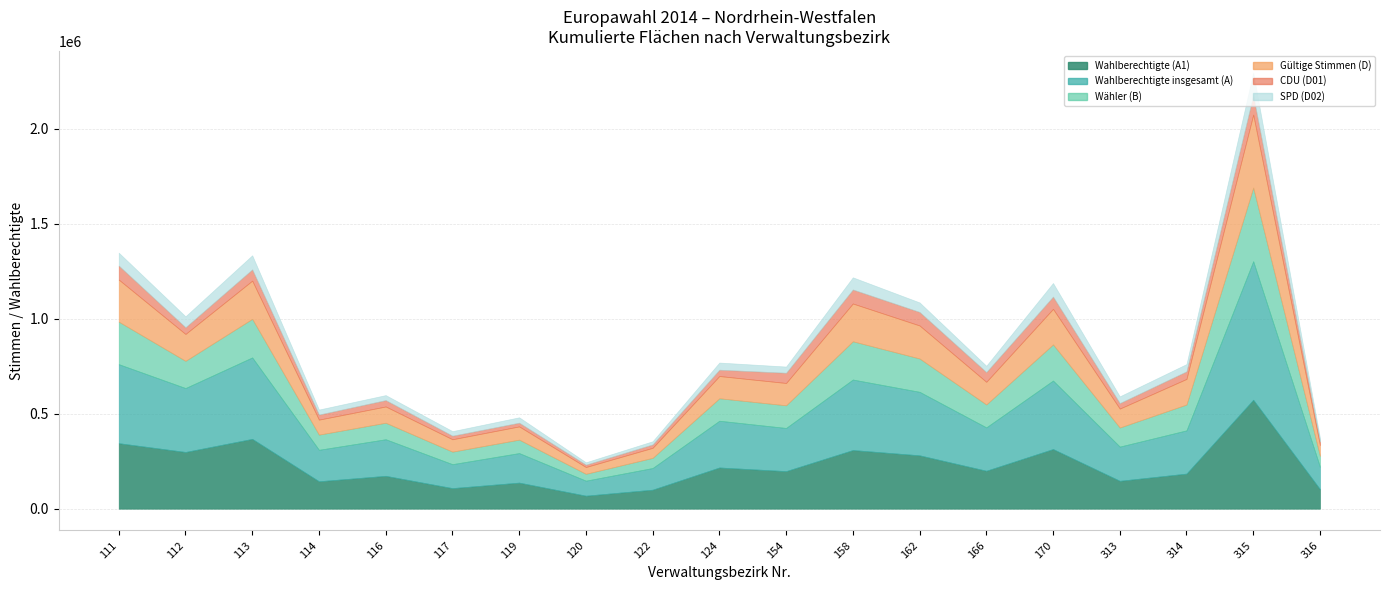

Reading left to right, list all the values displayed in this chart.

Wahlberechtigte (A1): 344763	298514	367406	144300	172916	108271	137181	68396	100026	216806	197694	308618	280825	199712	313875	146697	184651	573219	102676
Wahlberechtigte insgesamt (A): 415747	336313	428584	165558	192506	125981	155439	79005	113987	245963	227084	370957	334173	228136	360478	180005	227483	729081	117710
Wähler (B): 223845	143261	203073	79988	86904	65994	70811	36218	53495	118361	119292	201473	175598	120707	190119	100503	136146	387748	57450
Gültige Stimmen (D): 221362	141317	200955	78845	85527	65078	69581	35635	52777	117009	117467	198759	173612	119095	187115	99510	134554	383989	56714
CDU (D01): 73625	35285	59285	26603	33576	18732	19572	12393	17940	33224	53732	73652	71166	51351	64557	28947	39943	100960	18753
SPD (D02): 67870	57685	74179	26342	26277	23993	28286	12535	16533	37596	32685	64042	50027	32999	71545	35438	38159	119279	19107